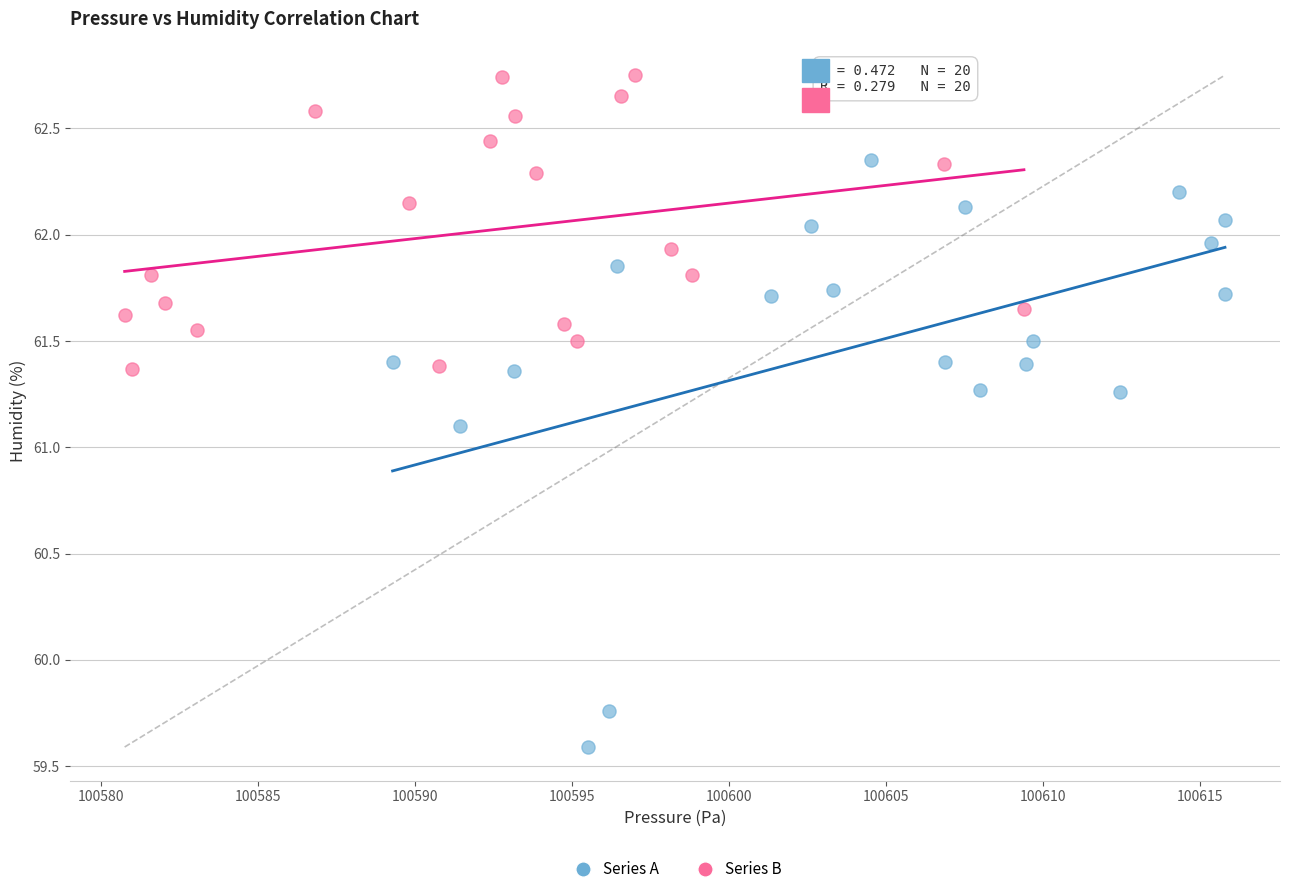

Which series contains the lowest Y value?

Series A